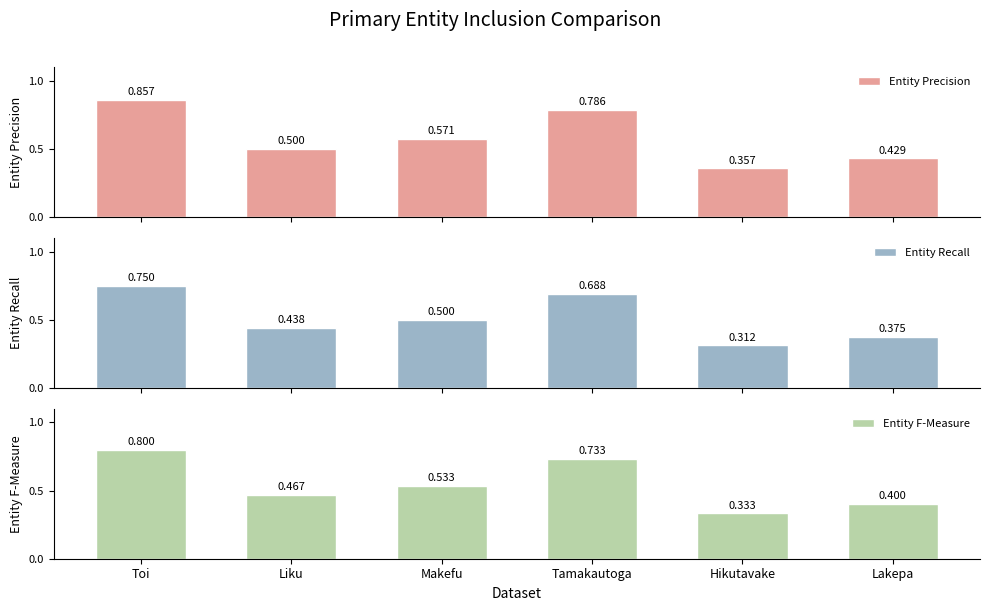

What is the sum of all Entity Precision values?

3.5